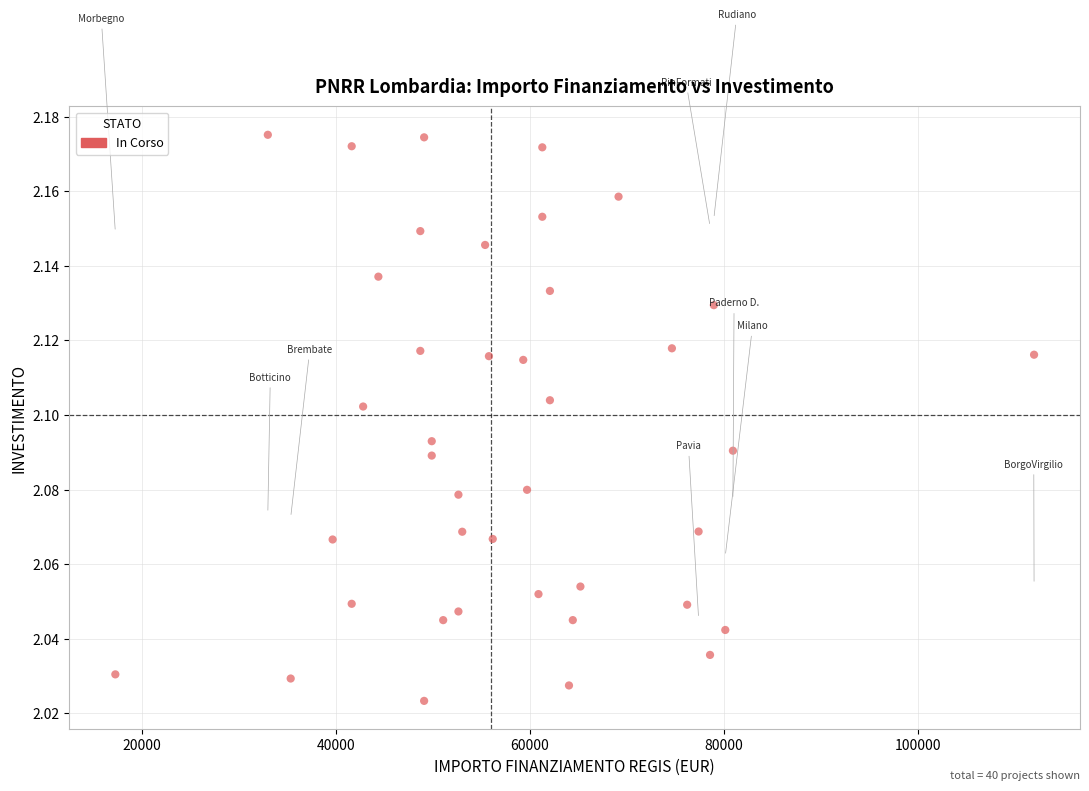

What is the range of X values (max minus min)?

94665.7